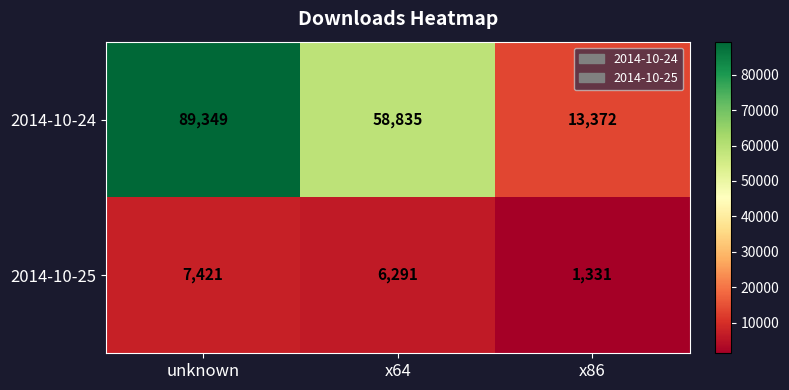

At how many categories does at least one series exceed 77345?

1